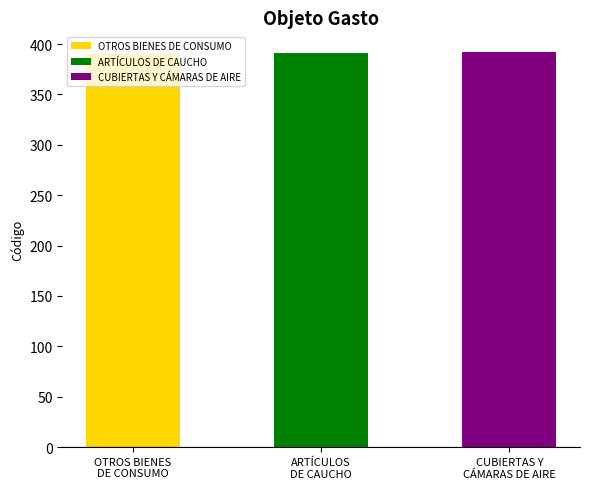

Does the chart contain any negative values?

No